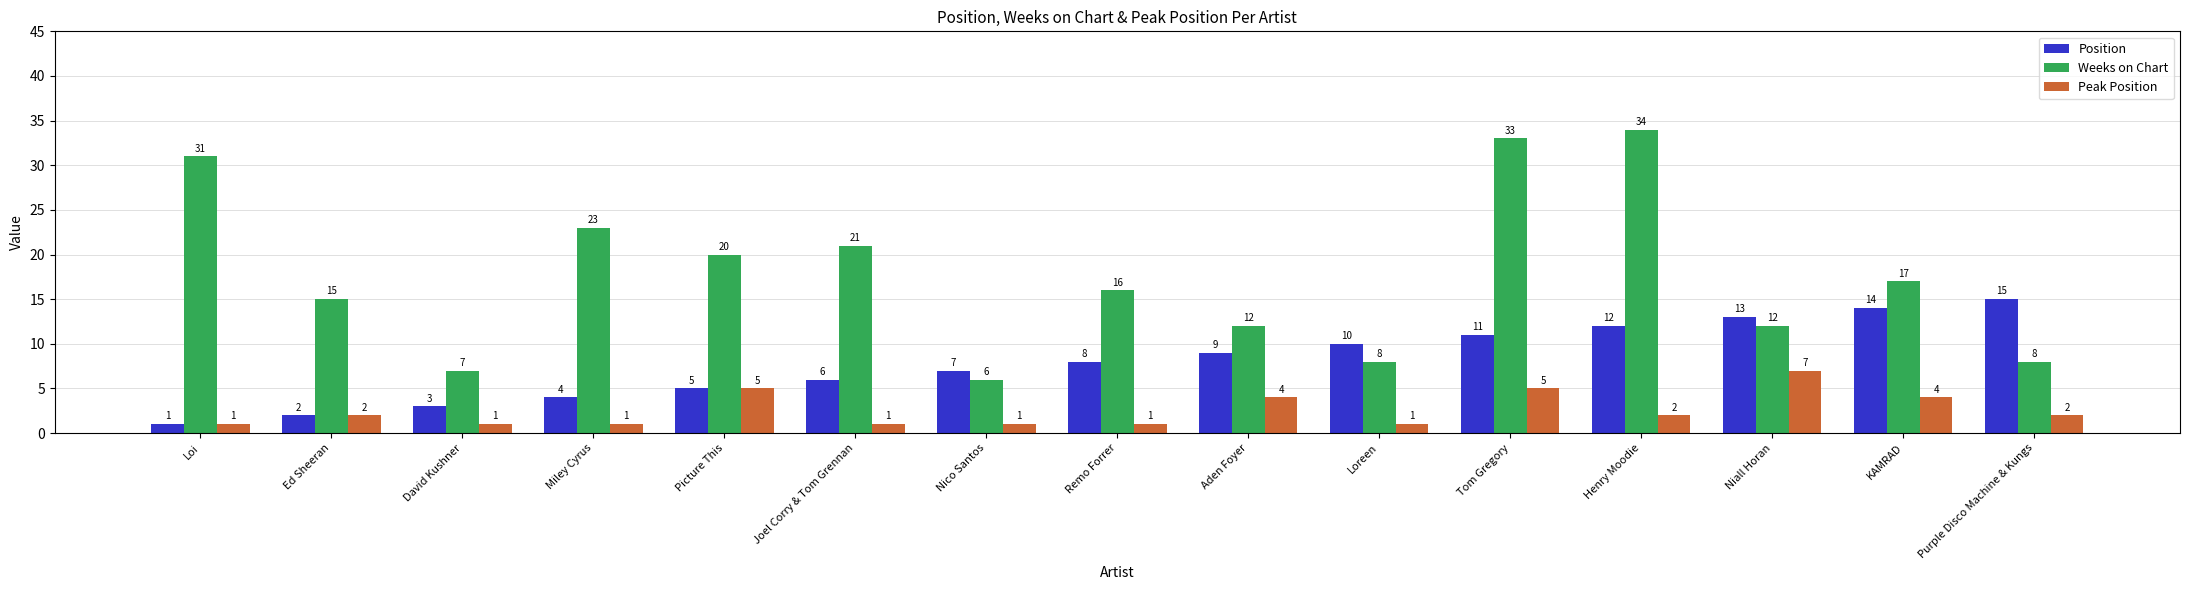

Which category has the highest value across all series?

Henry Moodie